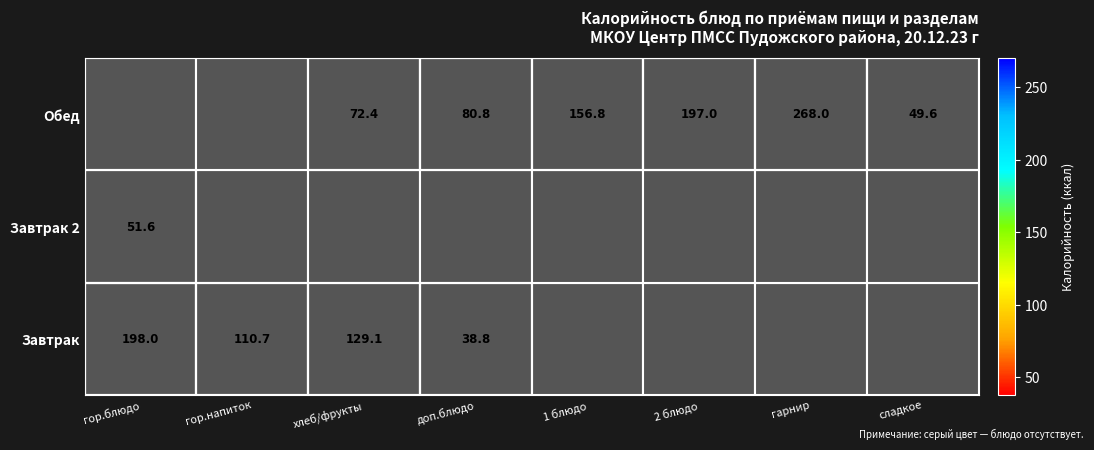

The Завтрак series shows 198.0 at гор.блюдо. True or false?

True